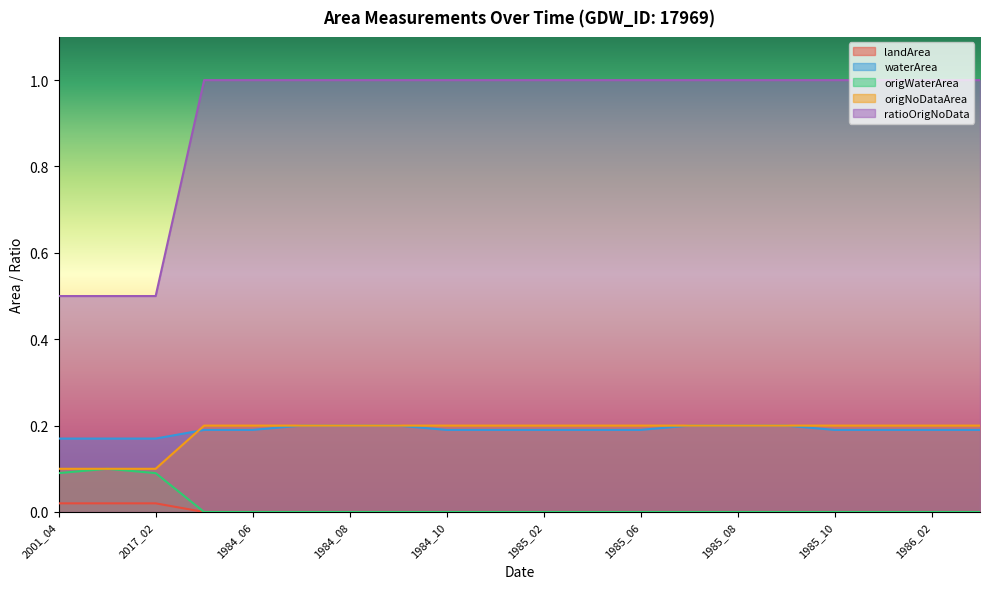

What is the sum of the ratioOrigNoData values at 1986_02 and 1985_02?

2.0